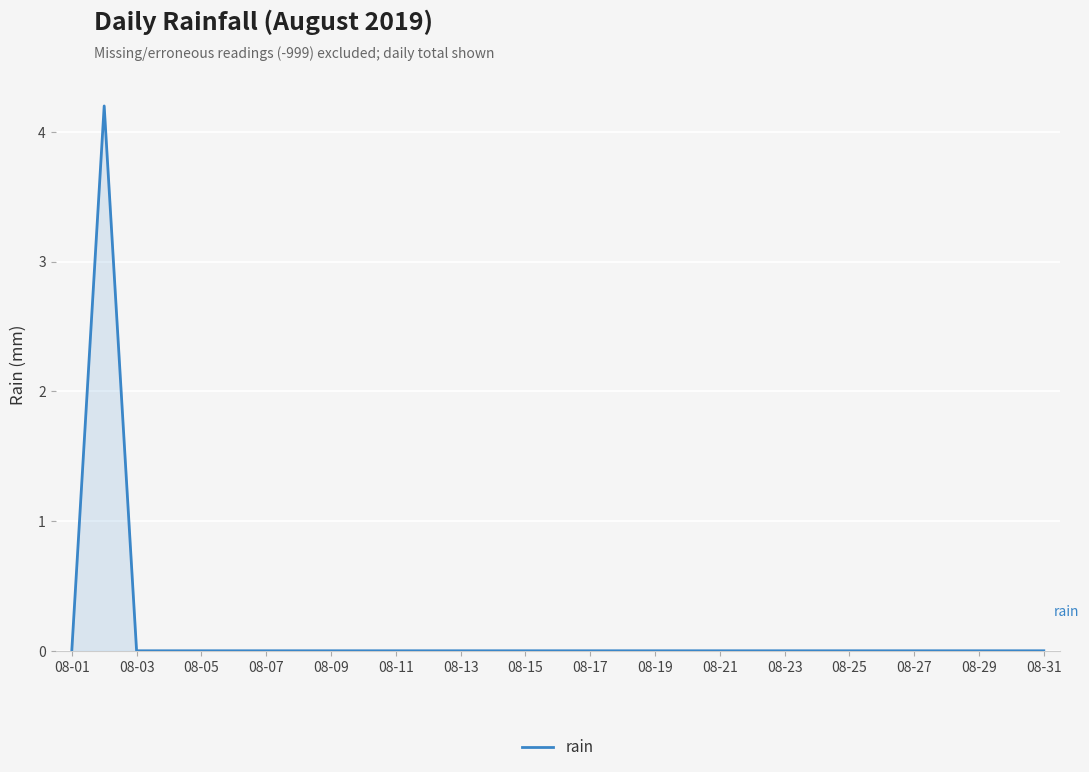

What is the average value?

0.1